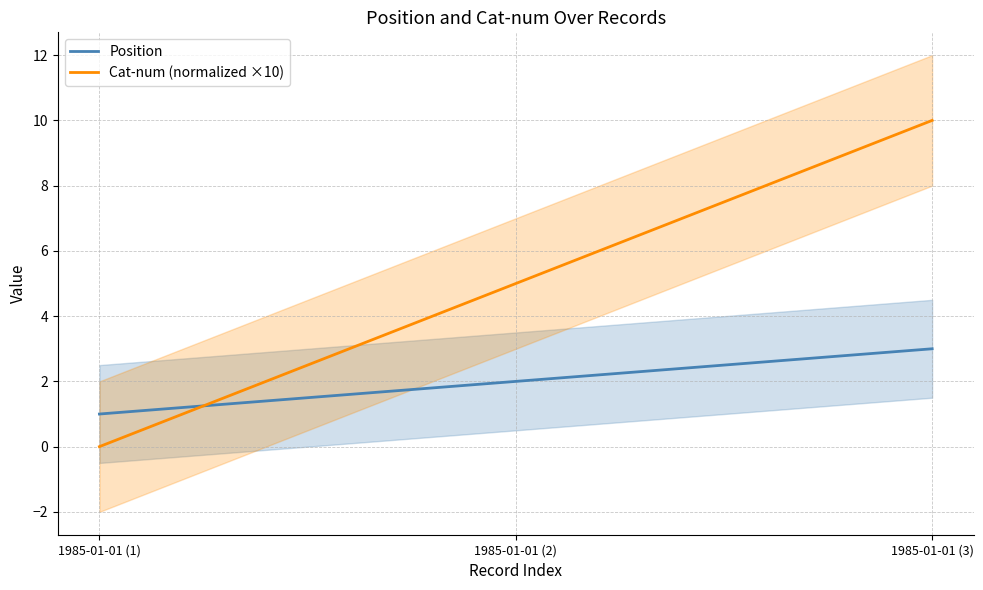

Which series has the largest total across all categories?

Cat-num (normalized ×10)